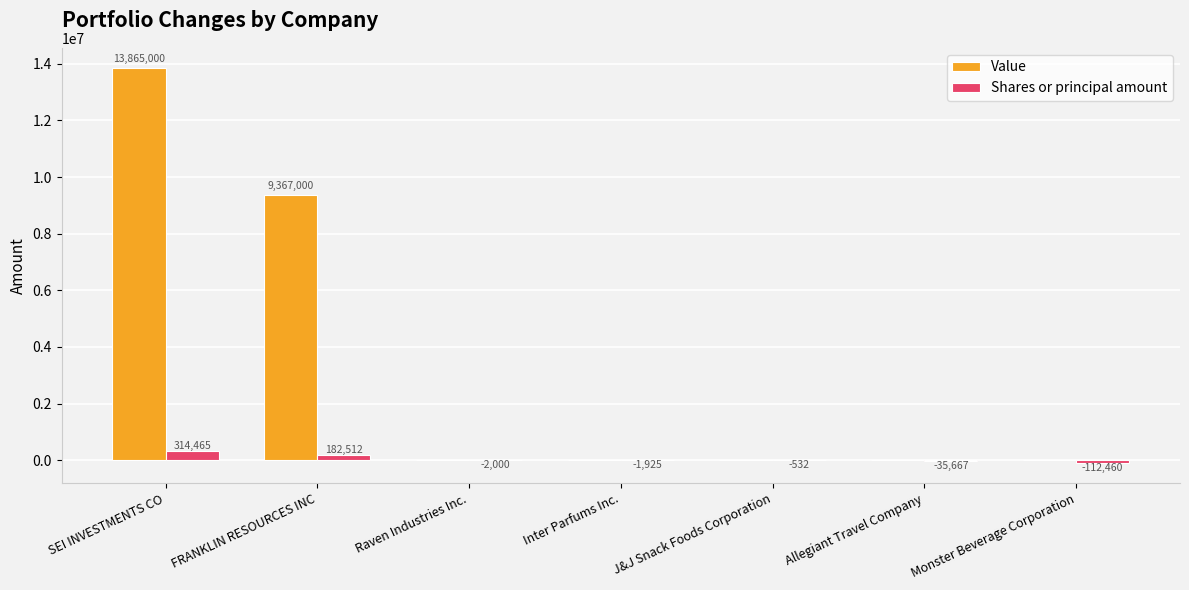

Which series has the largest total across all categories?

Value